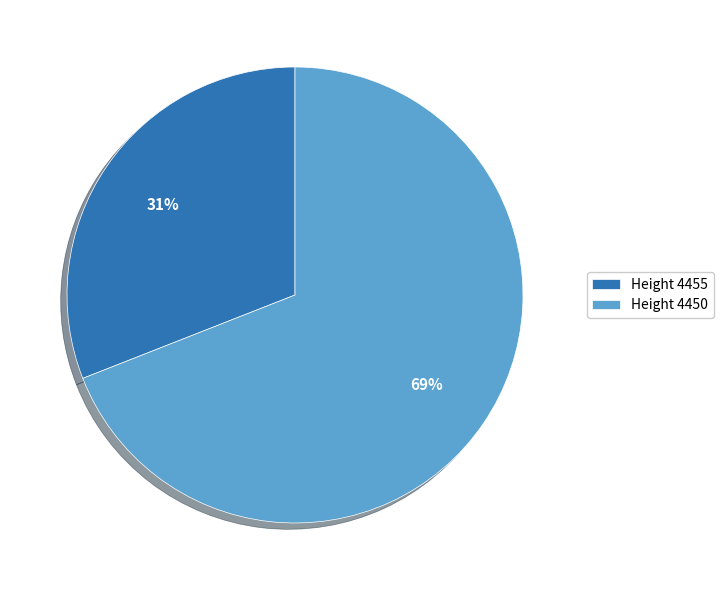

What is the ratio of the value at Height 4455 to the value at Height 4450?

0.4